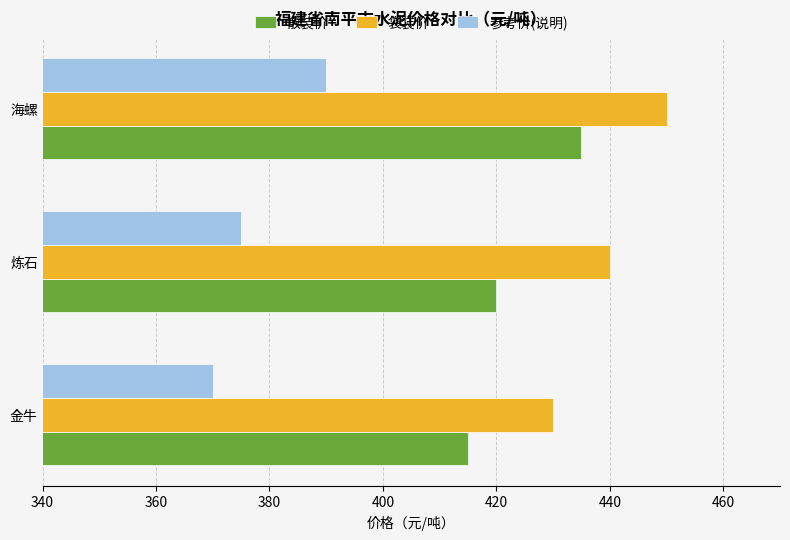

How many categories are shown in the chart?

3